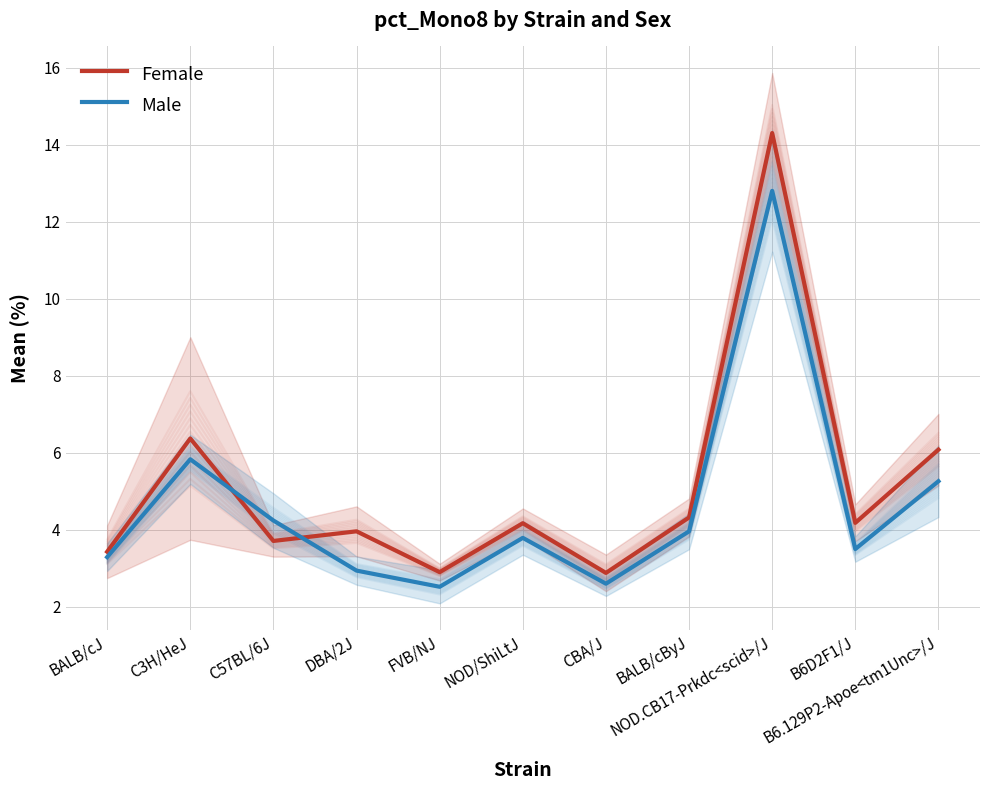

What is the approximate value of Male at FVB/NJ?

2.5